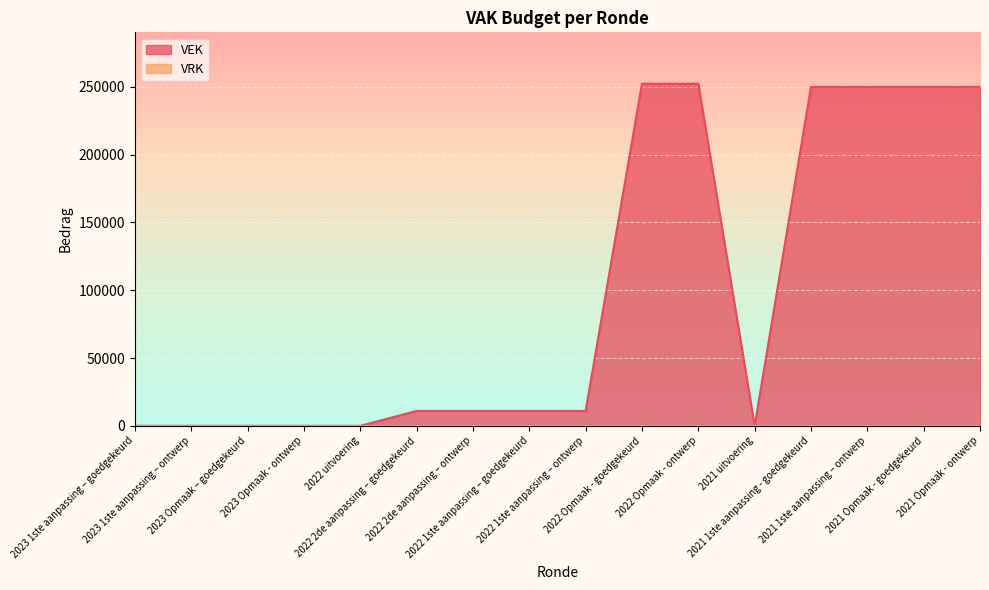

What is the change in value from 2023 Opmaak – goedgekeurd to 2021 1ste aanpassing - goedgekeurd?

+250000